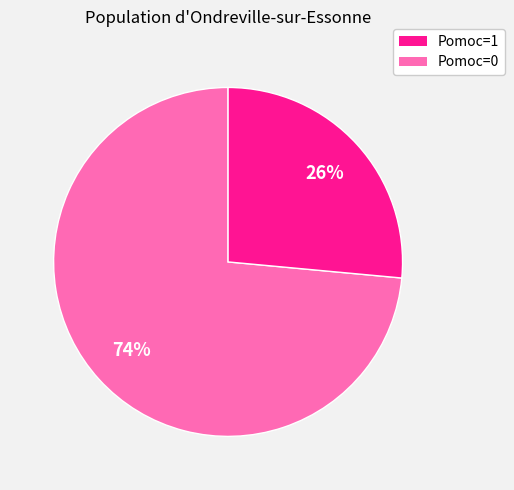

Is there any slice that represents more than half of the pie?

Yes